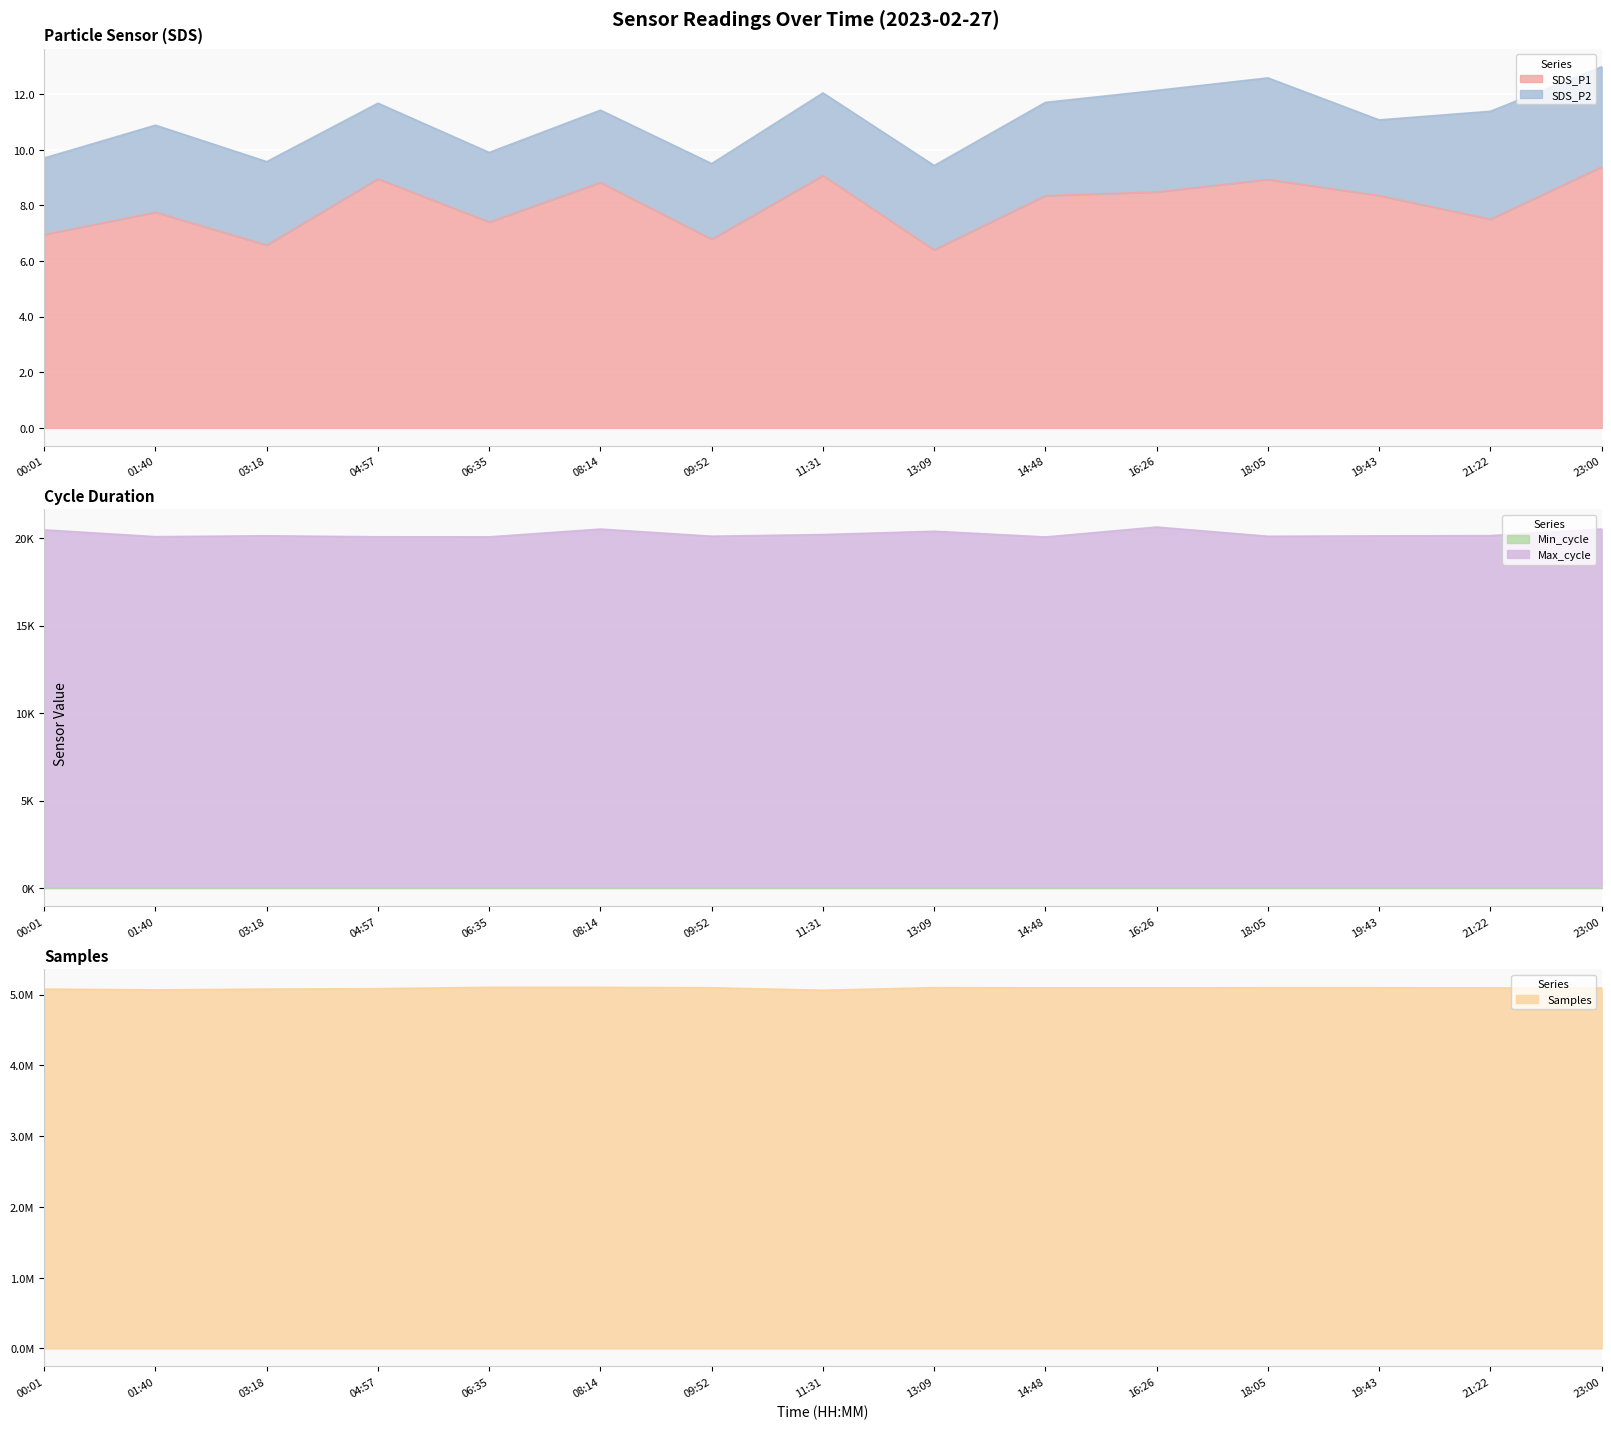

What is the average value of the SDS_P1 series?

8.0